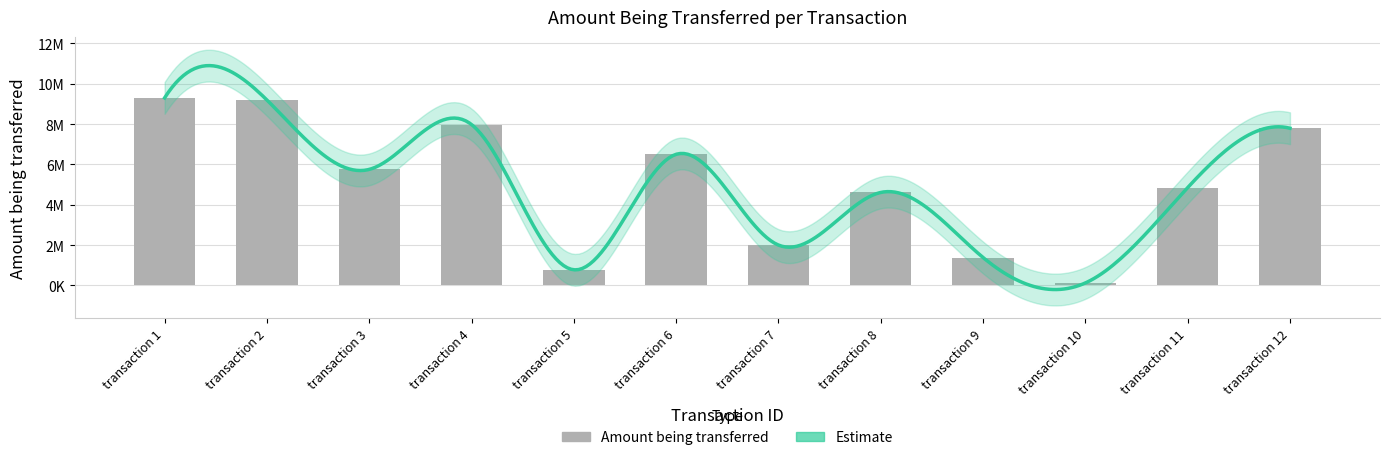

Read the value at transaction 8.

4608939